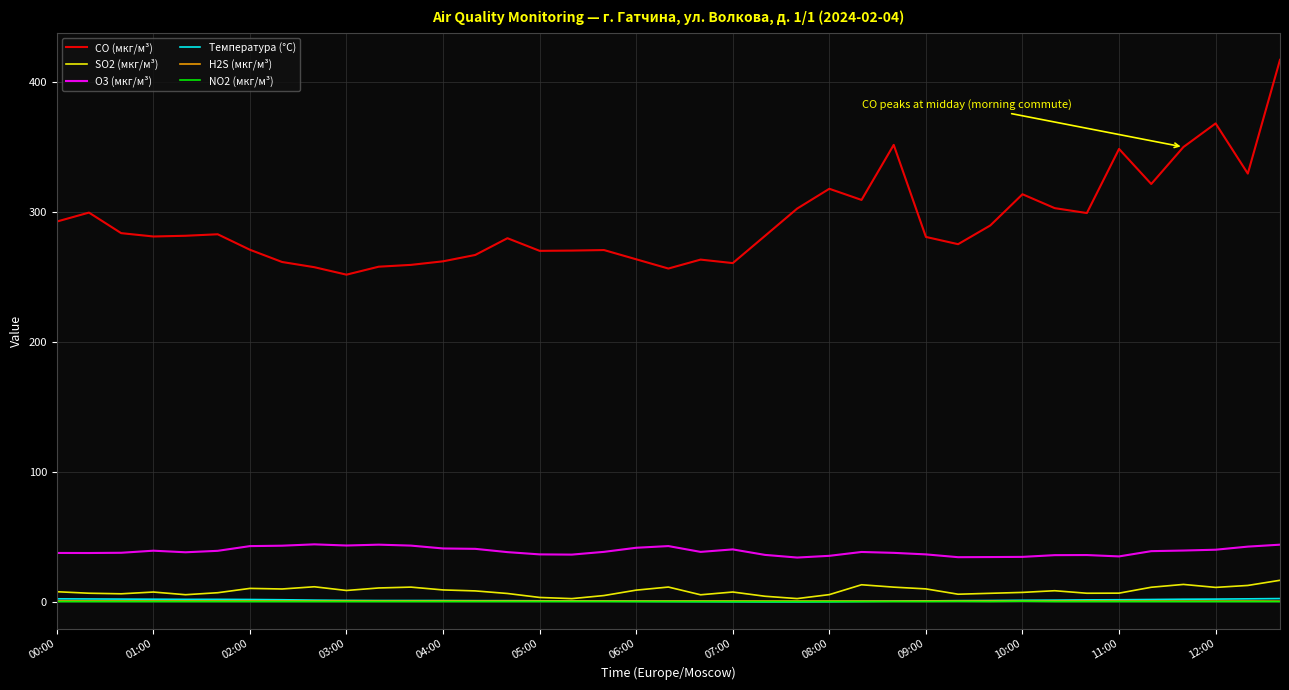

True or false: O3 (мкг/м³) and H2S (мкг/м³) cross at least once.

False